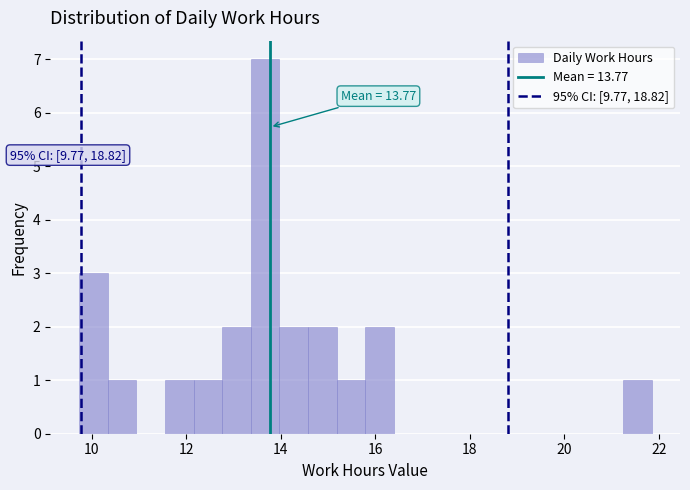

Around what value on the x-axis is the tallest bar? Give the approximate position of its centre, as read against the axis.

13.6